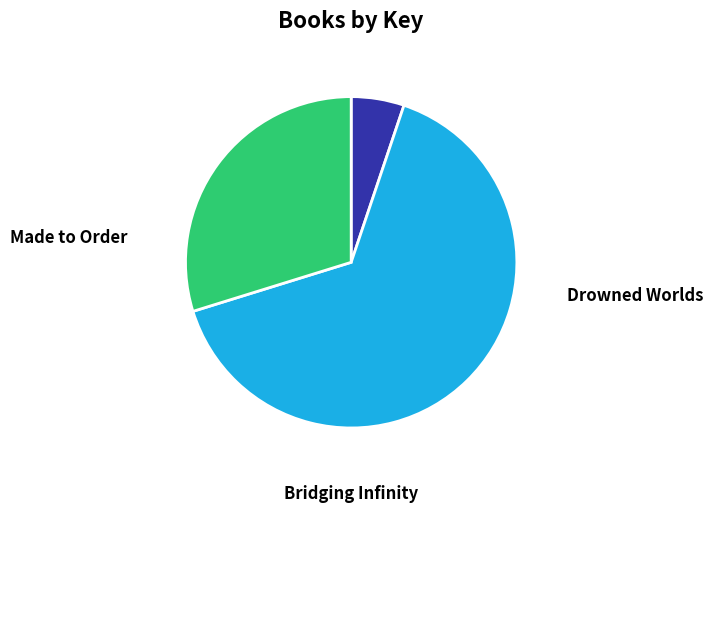

To the nearest percent, what is the average slice percentage?

33%